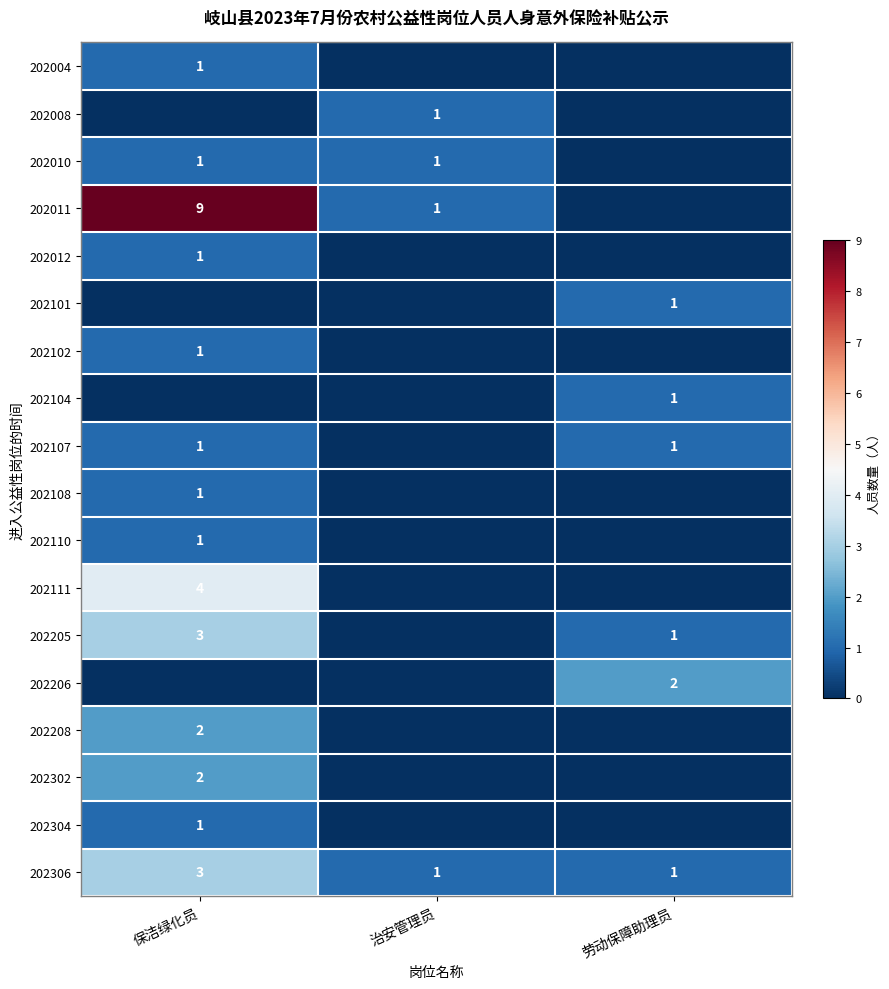

Count the number of data series in this chart.

18